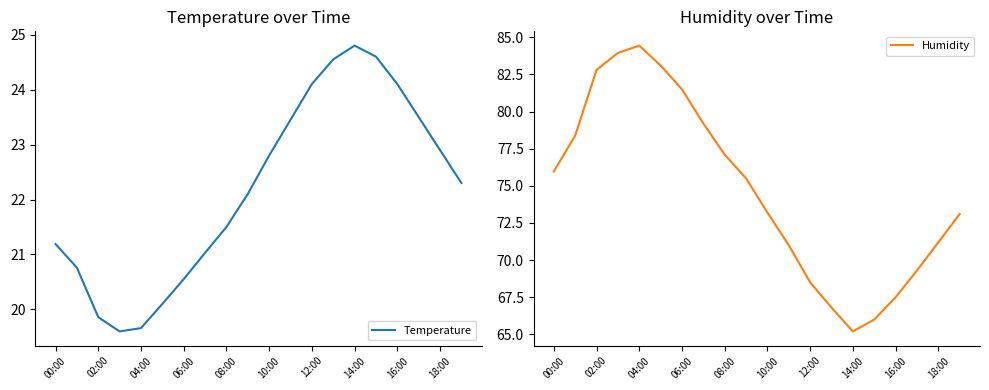

Which category has the highest value in the Temperature series?

14:00